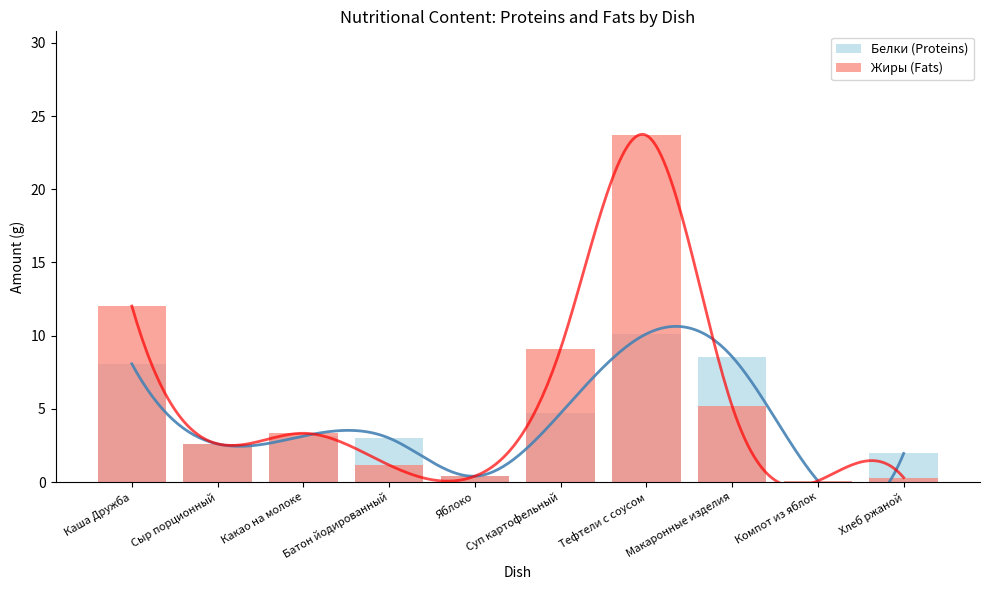

Is the value of Жиры (Fats) at Тефтели с соусом greater than the value of Белки (Proteins) at Компот из яблок?

Yes